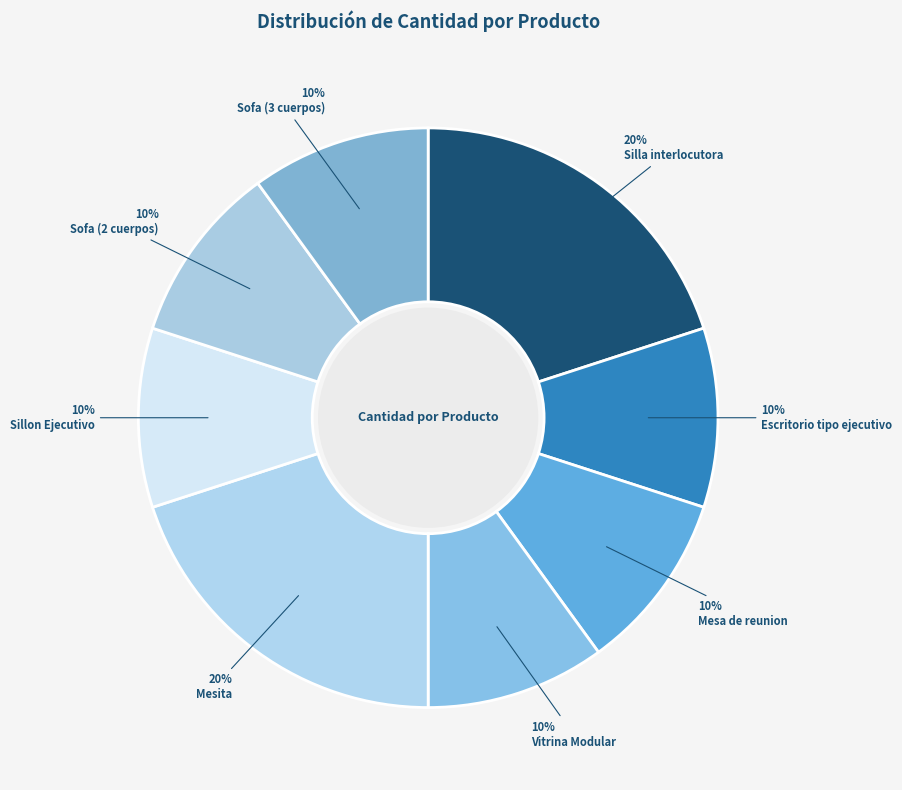

What percentage is the Vitrina Modular slice, to the nearest percent?

10%